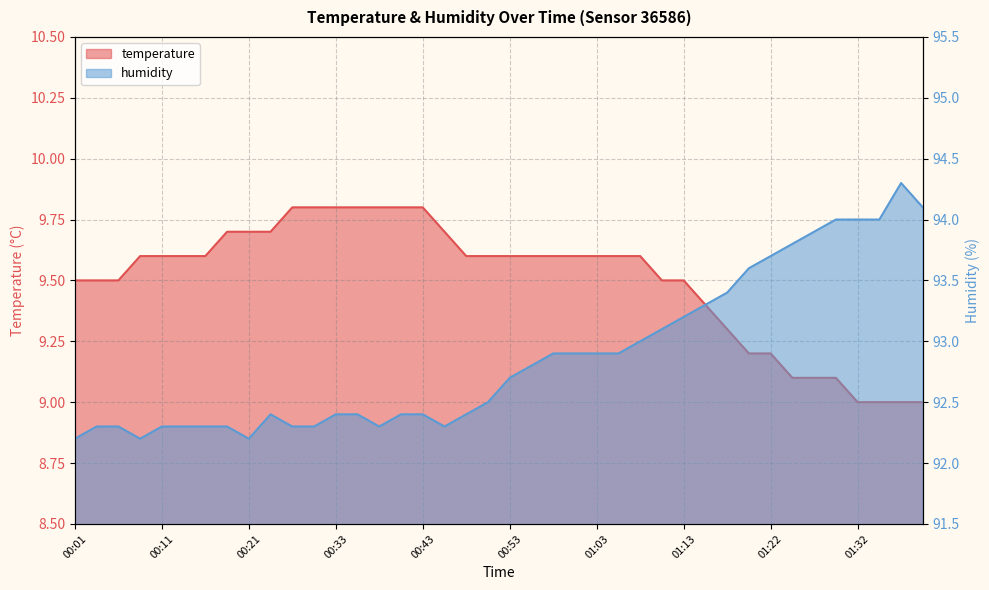

Which has a higher value, 01:15 or 00:51?

00:51